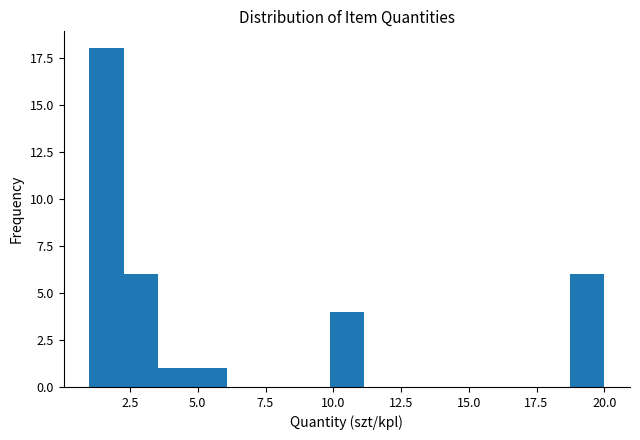

Around what value on the x-axis is the tallest bar? Give the approximate position of its centre, as read against the axis.

1.5